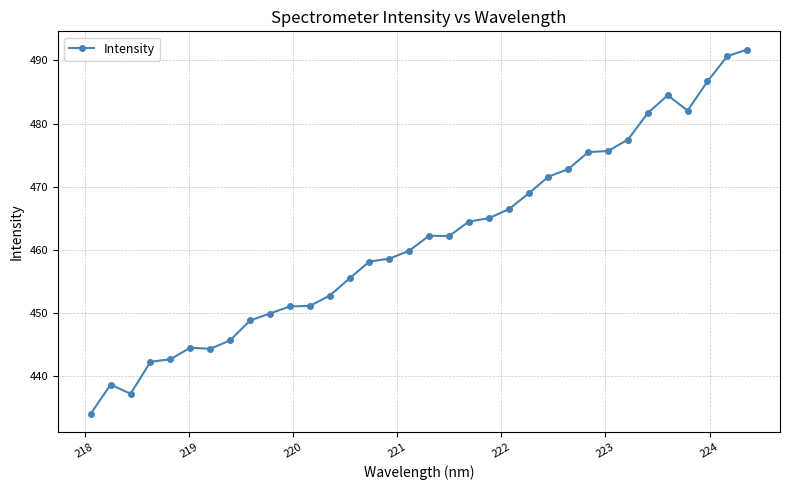

What is the smallest value displayed?

434.1